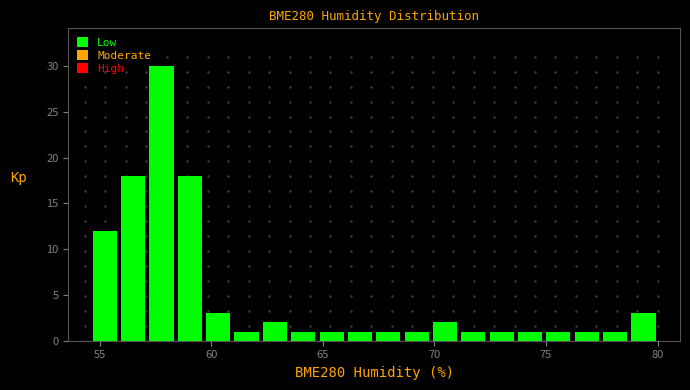

Around what value on the x-axis is the tallest bar? Give the approximate position of its centre, as read against the axis.

58.0